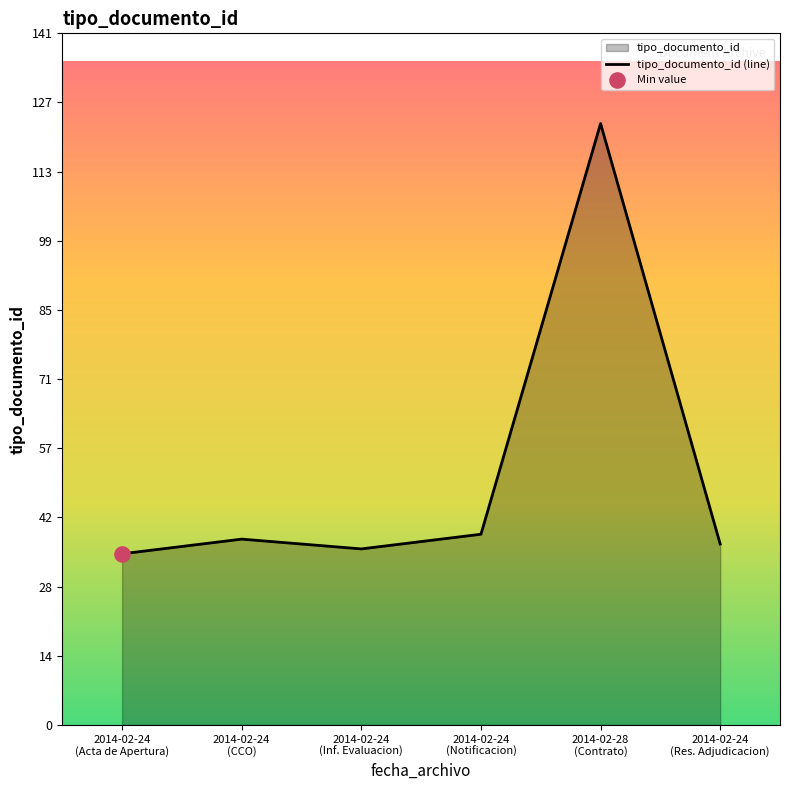

What is the ratio of the value at 2014-02-24
(Notificacion) to the value at 2014-02-24
(Inf. Evaluacion)?

1.1